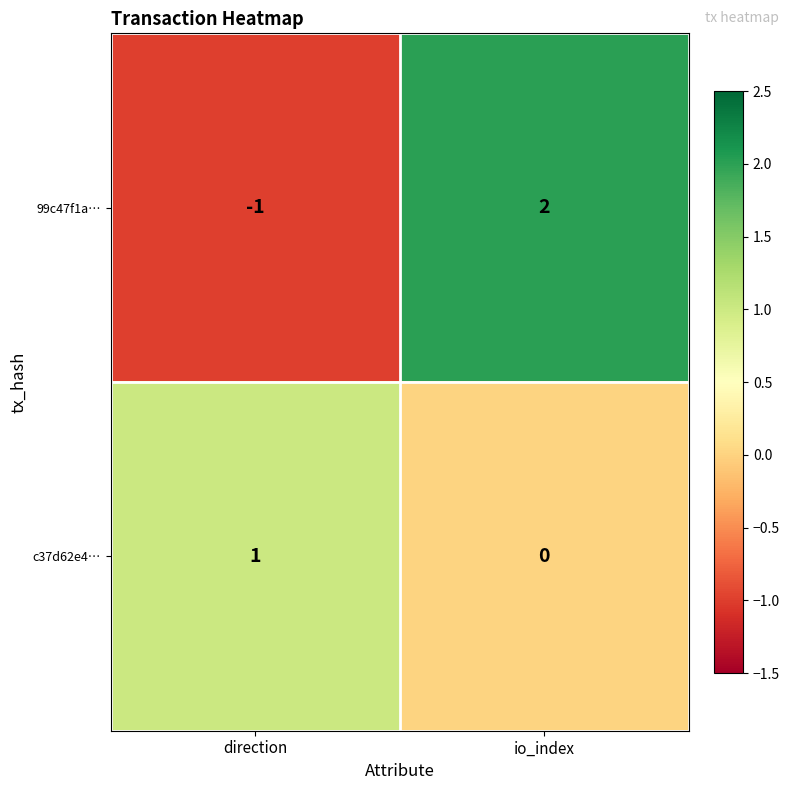

At direction, list the series in order from largest to smallest.

c37d62e4…, 99c47f1a…